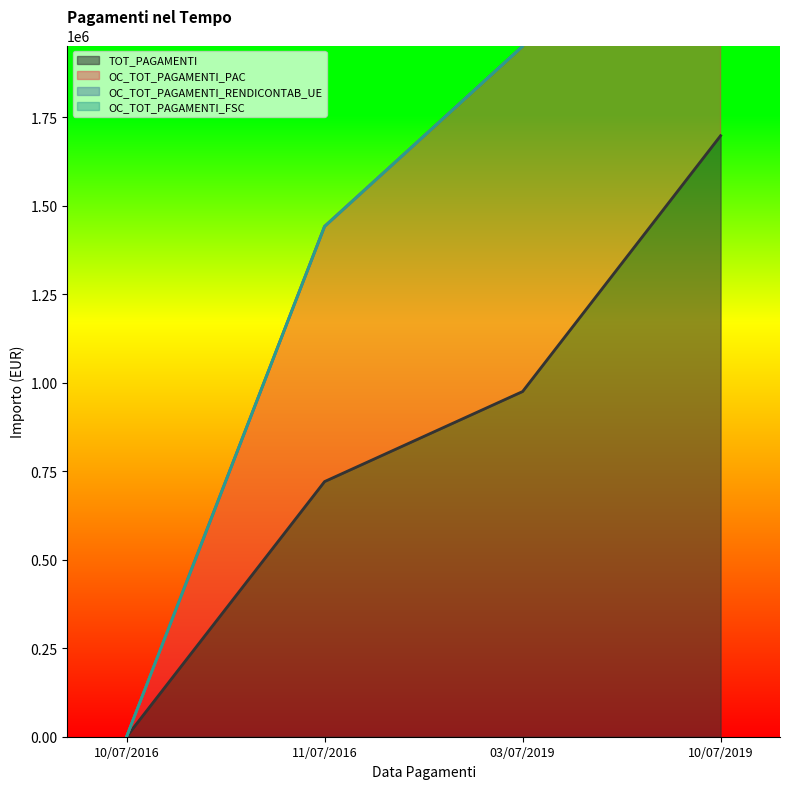

How many data points in OC_TOT_PAGAMENTI_PAC are less than 1950353?

2